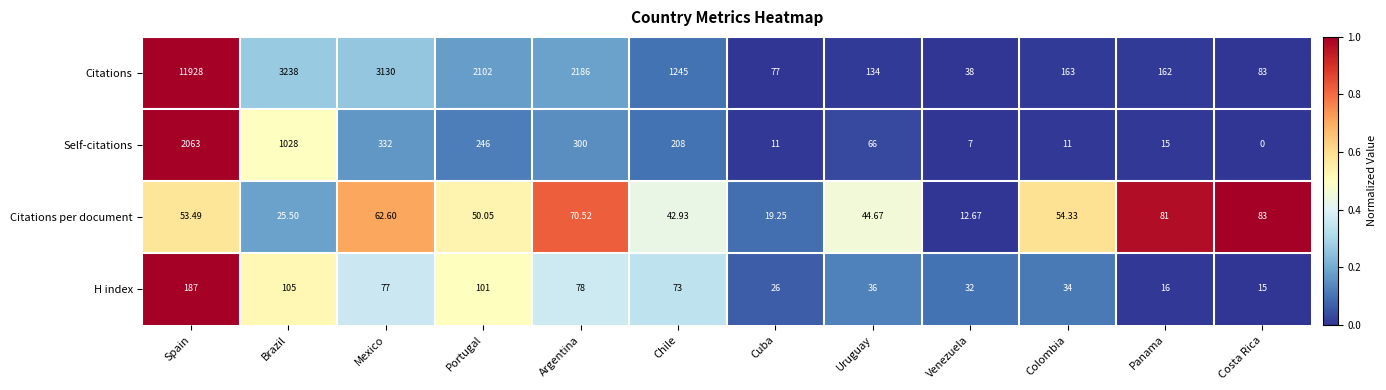

At which label is H index closest to 101?

Portugal